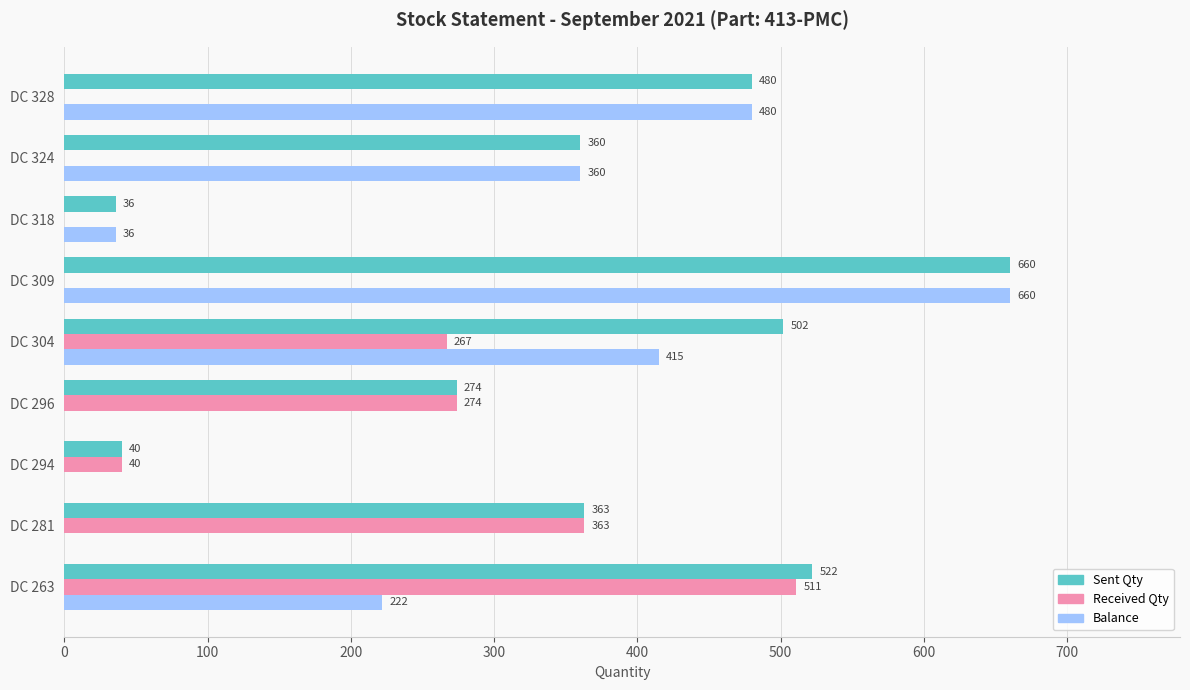

Which series has the largest total across all categories?

Sent Qty